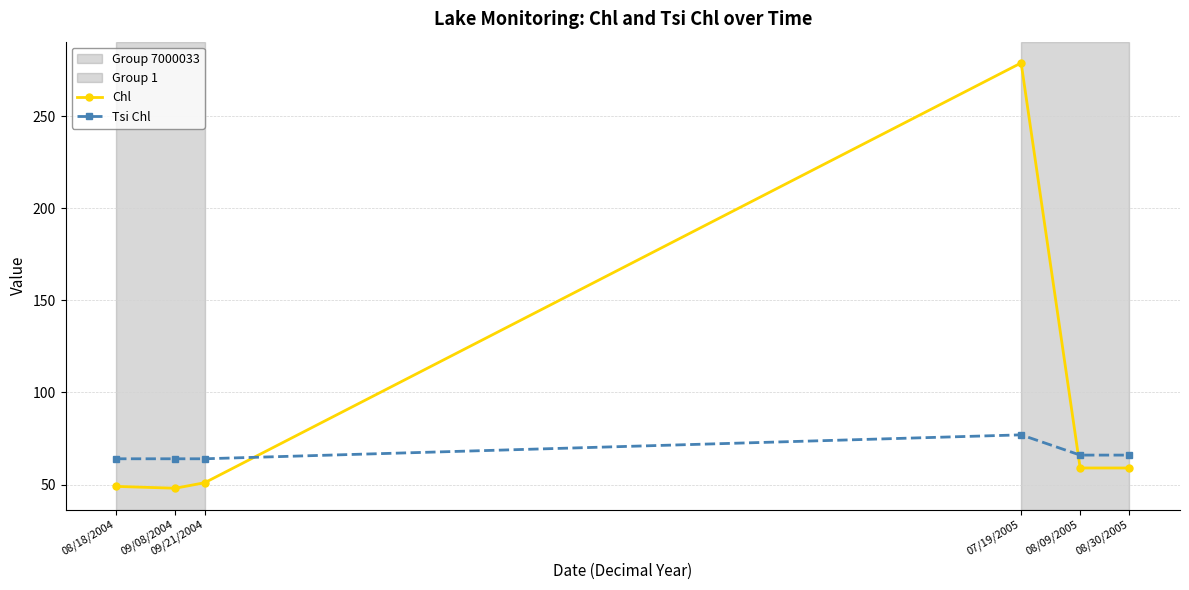

What is the average value of the Tsi Chl series?

67